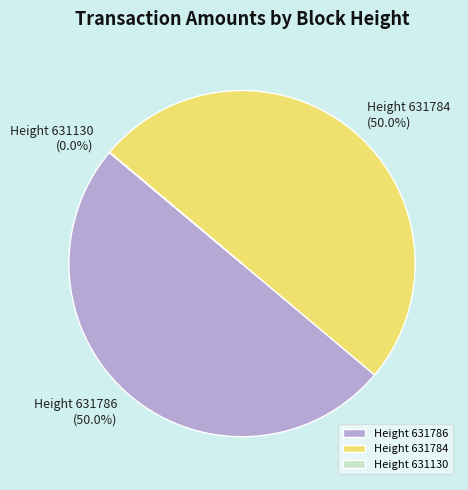

What is the ratio of the value at Height 631786 to the value at Height 631784?

1.0